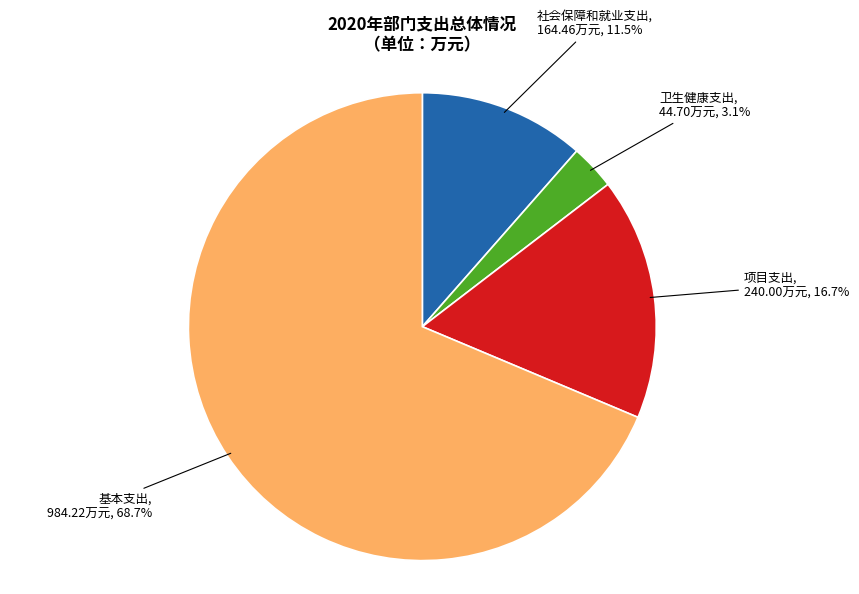

Does any single category account for the majority?

Yes